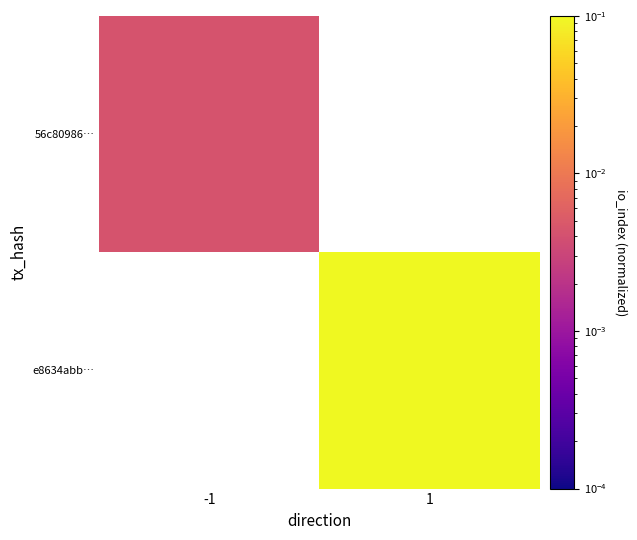

Rank the categories by e8634abb… value from lowest to highest.

-1, 1